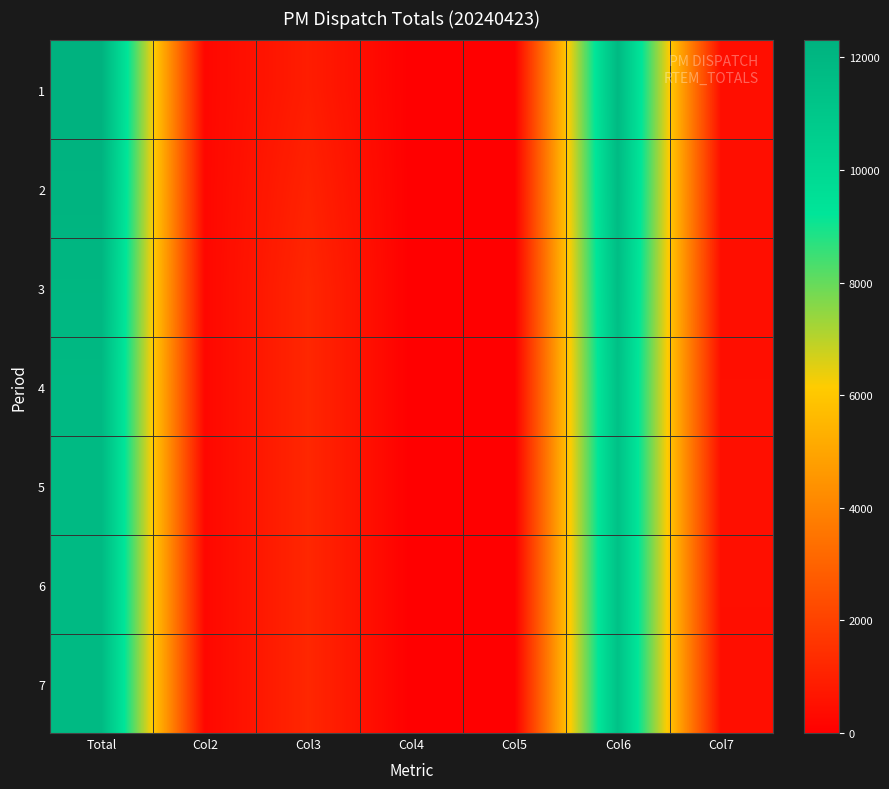

List the series in order of their peak value, lowest first.

7, 6, 5, 4, 3, 2, 1